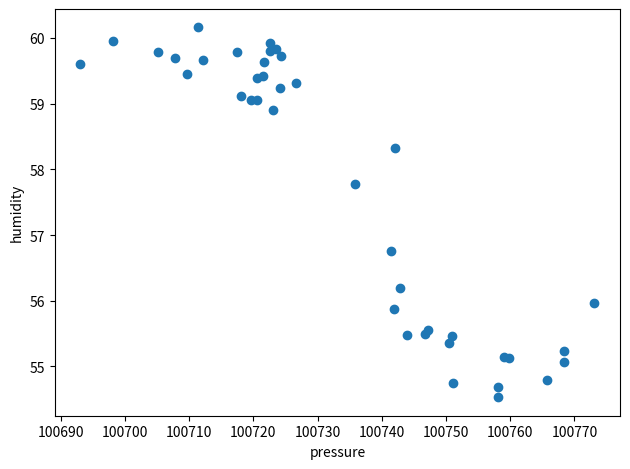

What Y value in the scatter plot is closest to 57?

56.8